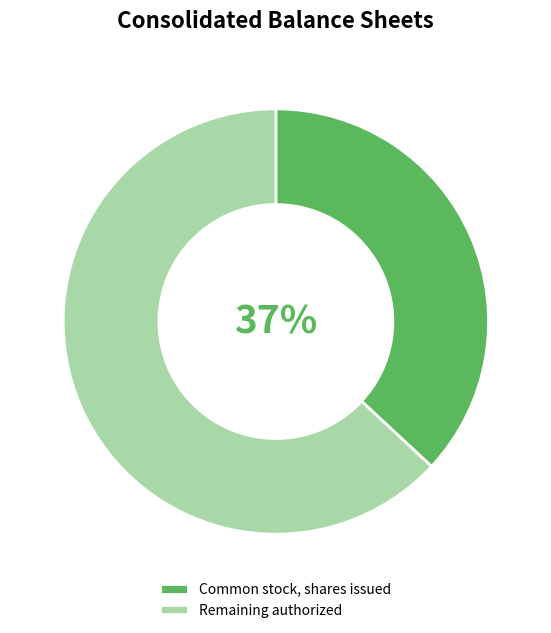

Which has a higher value, Remaining authorized or Common stock, shares issued?

Remaining authorized